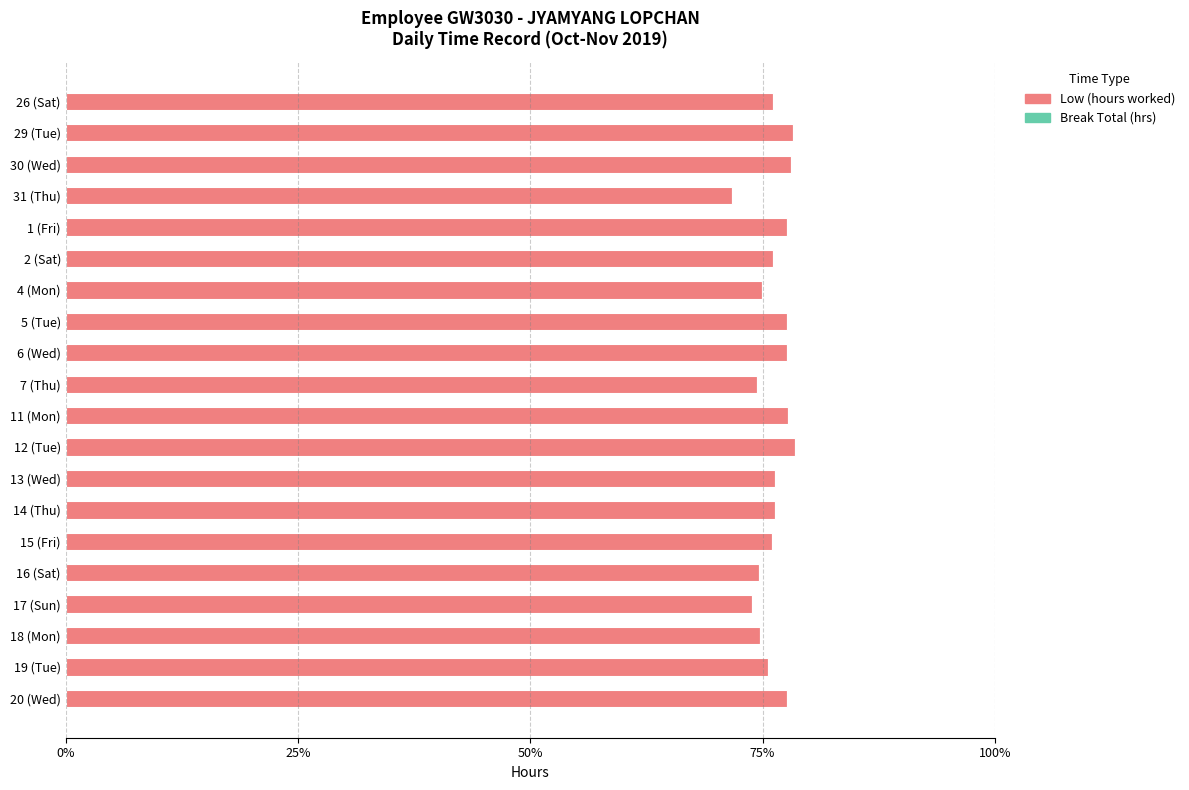

How many data points does each series have?

20